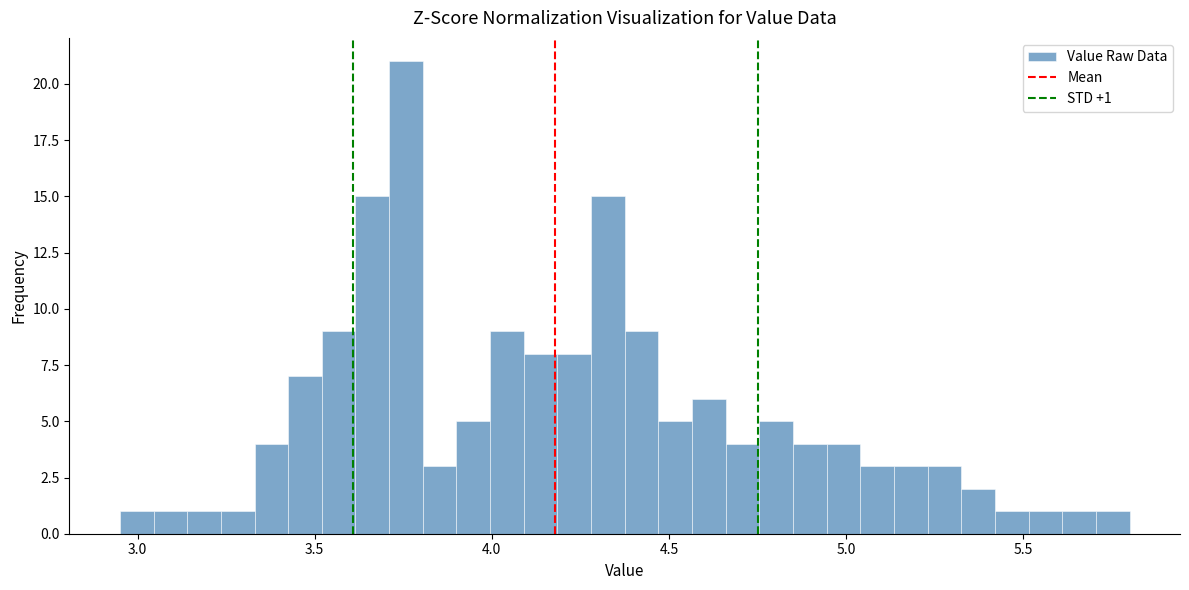

Around what value on the x-axis is the tallest bar? Give the approximate position of its centre, as read against the axis.

3.75